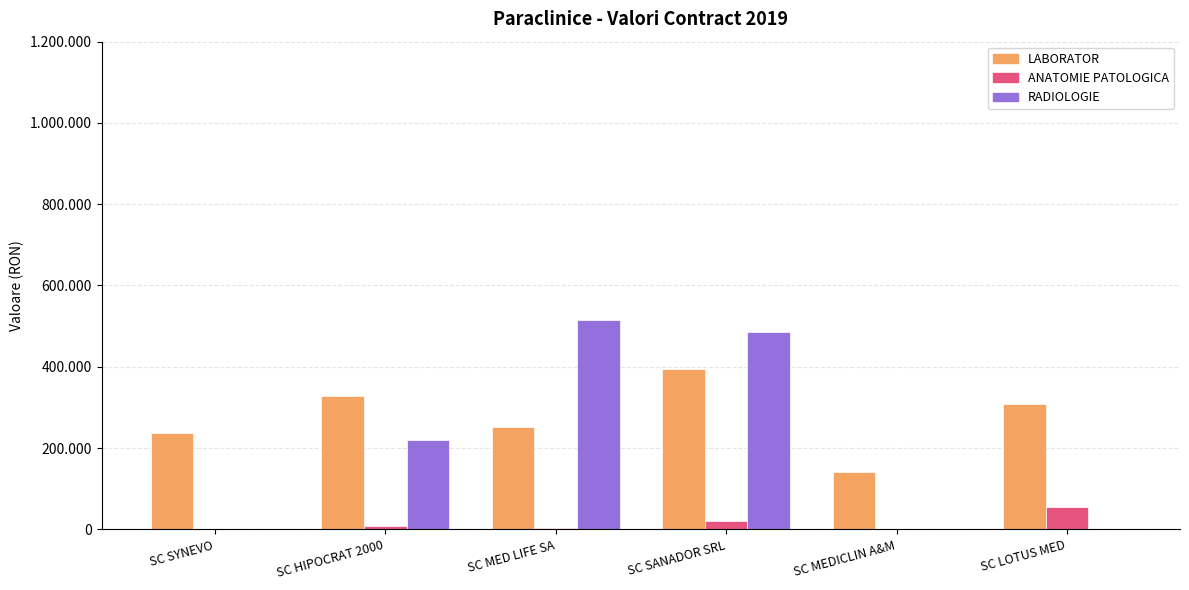

Are the bars horizontal?

No